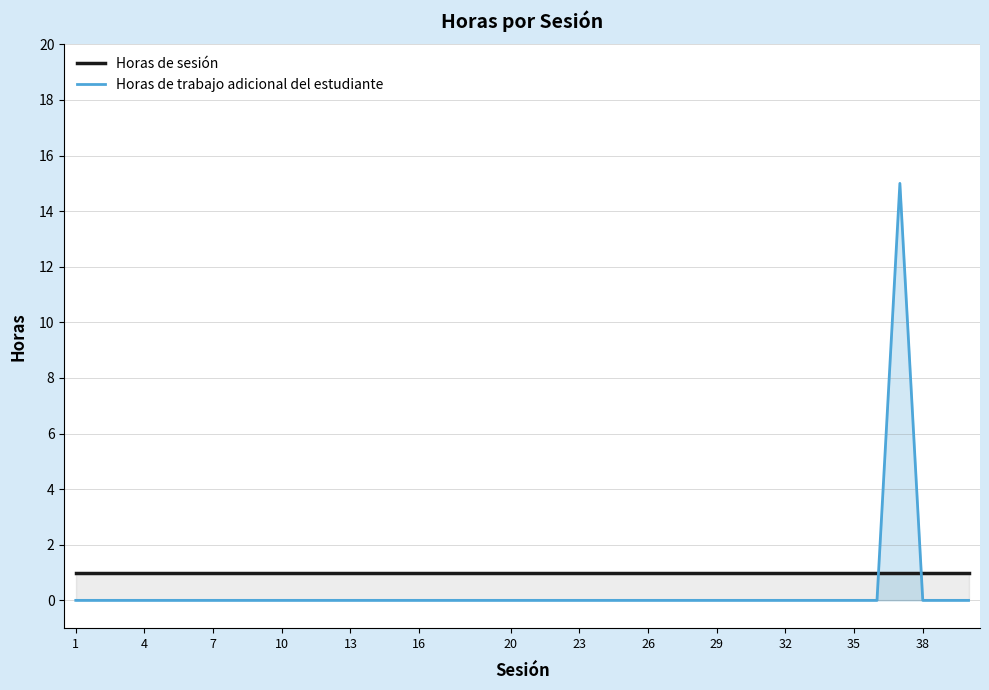

At how many categories does at least one series exceed 5?

1